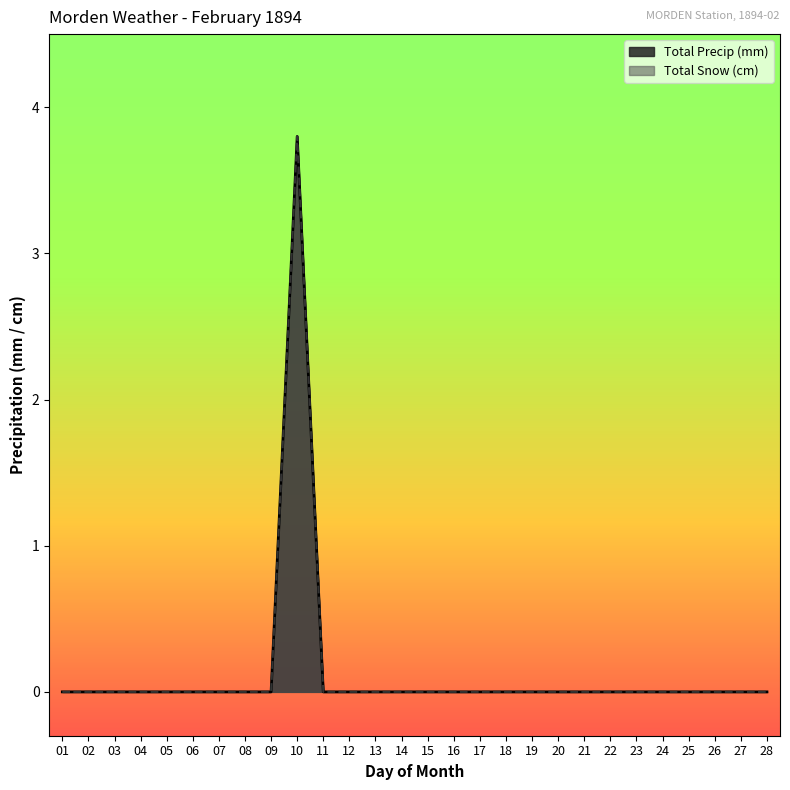

True or false: Total Precip (mm) has more than 0 interior local peaks.

True